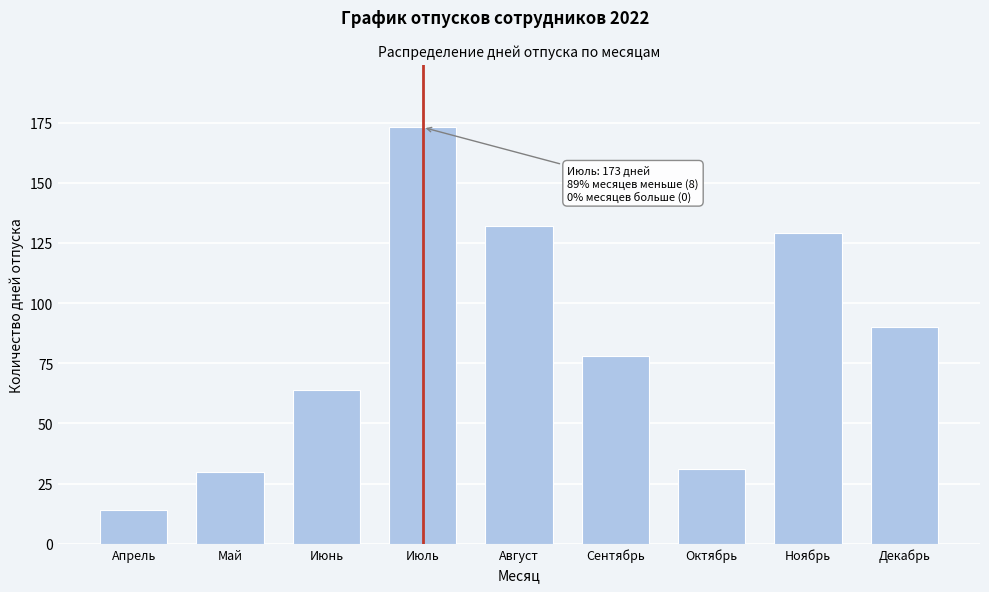

Reading left to right, what are all the values shown in this chart?

14	30	64	173	132	78	31	129	90